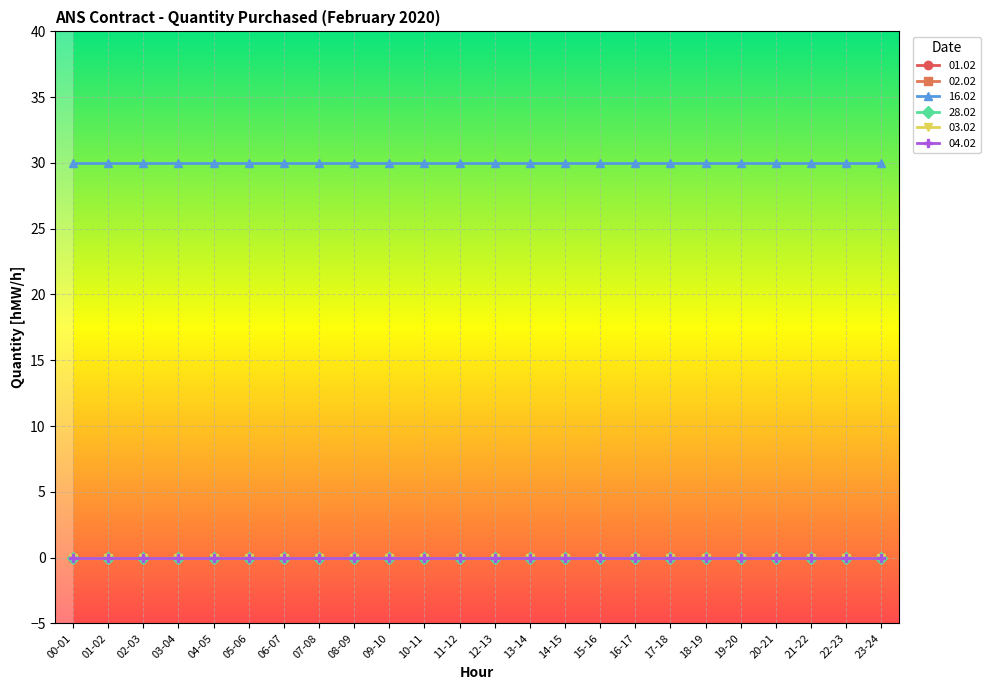

Rank the series by their maximum value, from highest to lowest.

16.02, 01.02, 02.02, 28.02, 03.02, 04.02